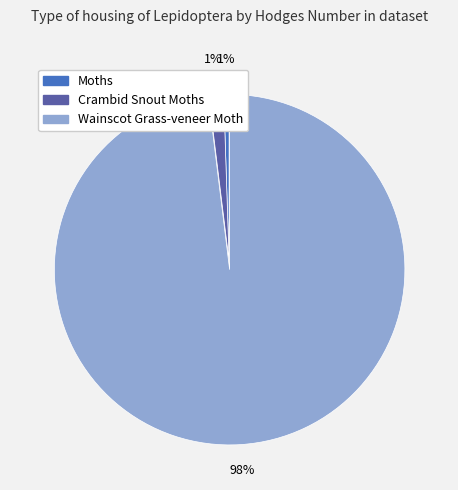

How many segments does this pie chart have?

3